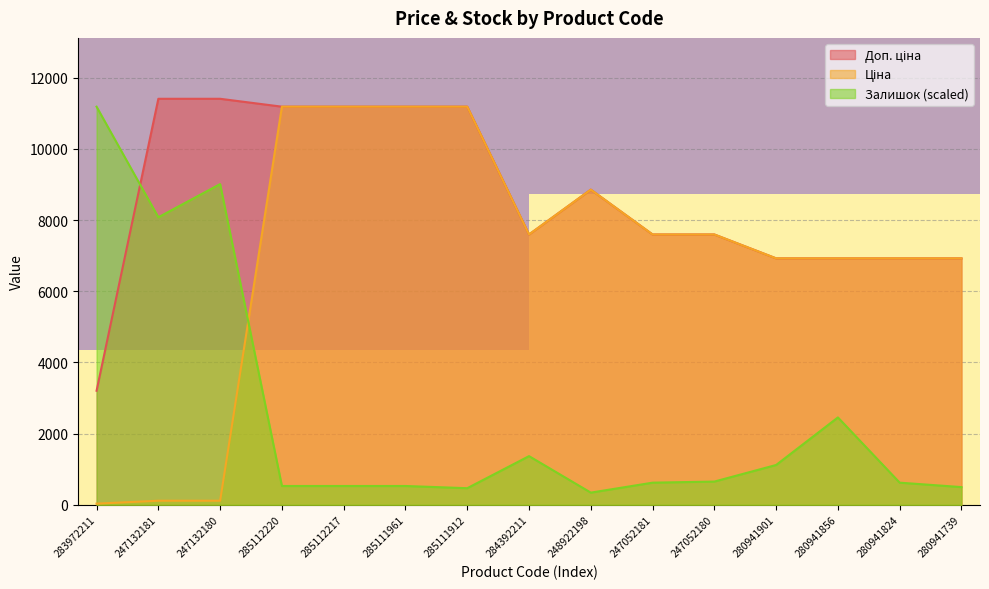

Reading left to right, extract all data points from this chart.

Ціна: 283972211=32.0	247132181=114.1	247132180=114.1	285112220=11188.2	285112217=11188.2	285111961=11188.2	285111912=11188.2	284392211=7596.5	248922198=8856.7	247052181=7596.5	247052180=7596.5	280941901=6925.7	280941856=6925.7	280941824=6925.7	280941739=6925.7
Доп. ціна: 283972211=3205.0	247132181=11410.0	247132180=11410.0	285112220=11188.2	285112217=11188.2	285111961=11188.2	285111912=11188.2	284392211=7596.5	248922198=8856.7	247052181=7596.5	247052180=7596.5	280941901=6925.7	280941856=6925.7	280941824=6925.7	280941739=6925.7
Залишок: 283972211=11188.2	247132181=8080.3	247132180=9012.7	285112220=528.3	285112217=528.3	285111961=528.3	285111912=466.2	284392211=1367.4	248922198=341.9	247052181=621.6	247052180=652.6	280941901=1118.8	280941856=2455.2	280941824=621.6	280941739=497.3